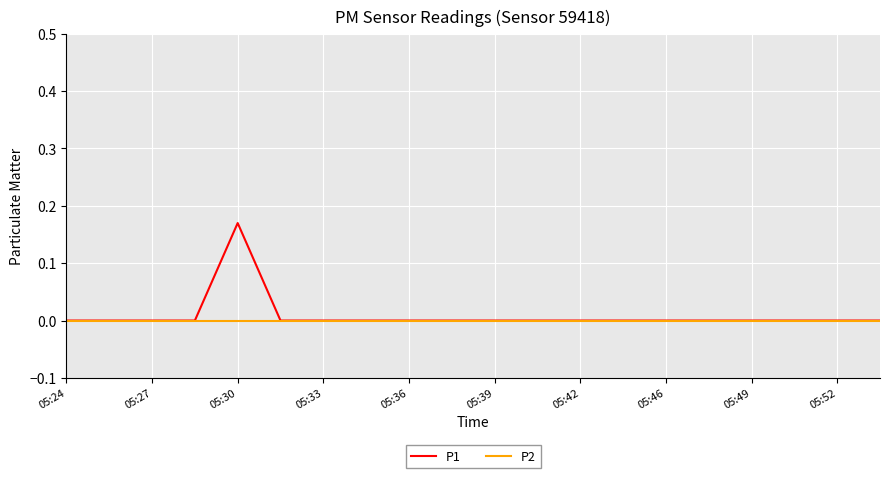

Count the number of categories in the chart.

20